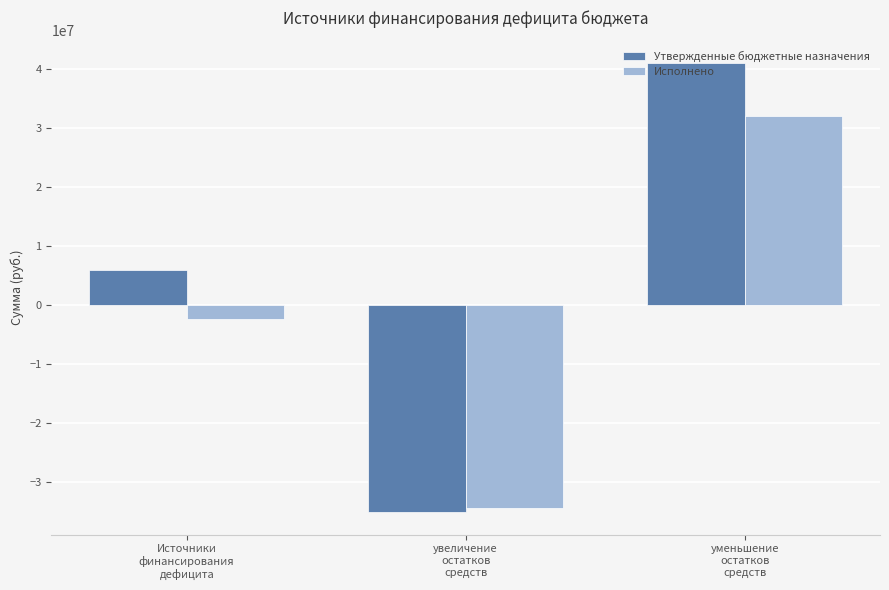

List the series in order of their peak value, highest first.

Утвержденные бюджетные назначения, Исполнено